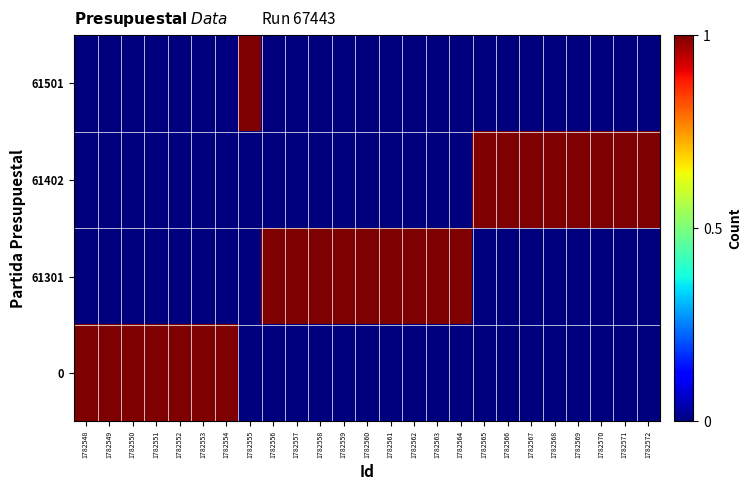

List the series in order of their peak value, lowest first.

0, 61301, 61402, 61501